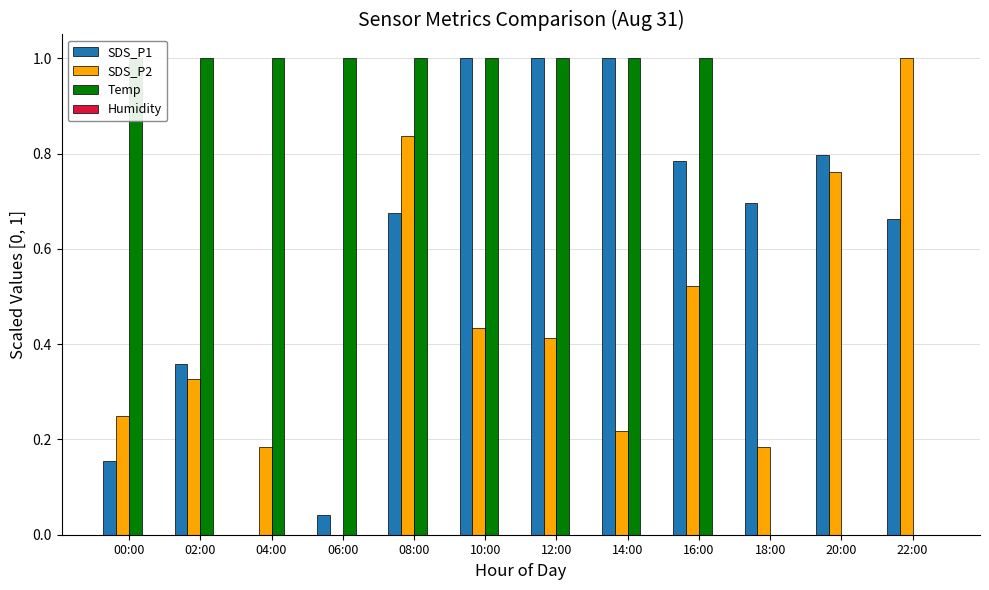

Count the number of data series in this chart.

4